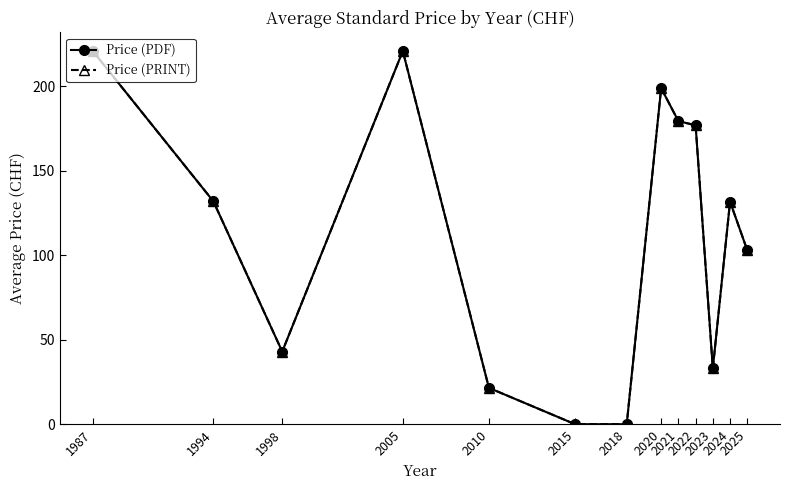

True or false: Price (PDF) has more than 2 points higher than both neighbors.

True